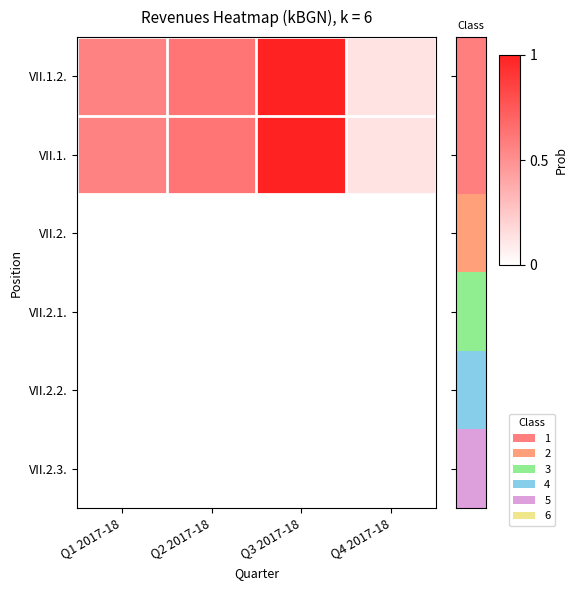

Rank the series at Q2 2017-18 from highest to lowest value.

VII.1.2., VII.1., VII.2., VII.2.1., VII.2.2., VII.2.3.